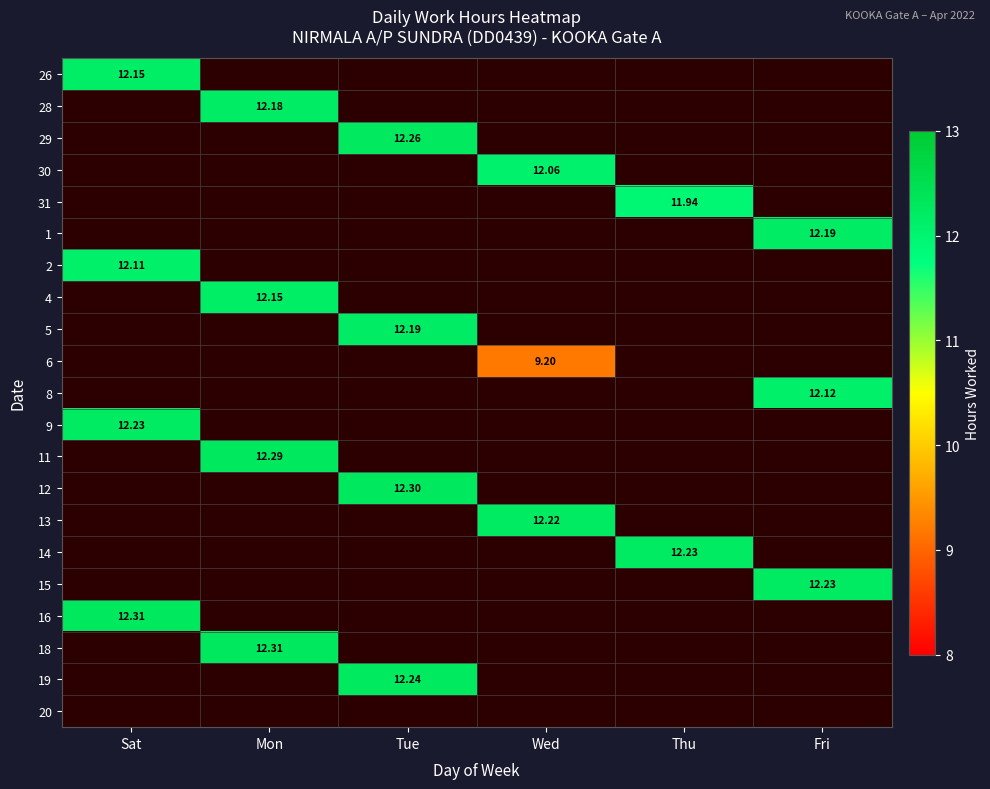

At which category is the sum across all series the highest?

Tue